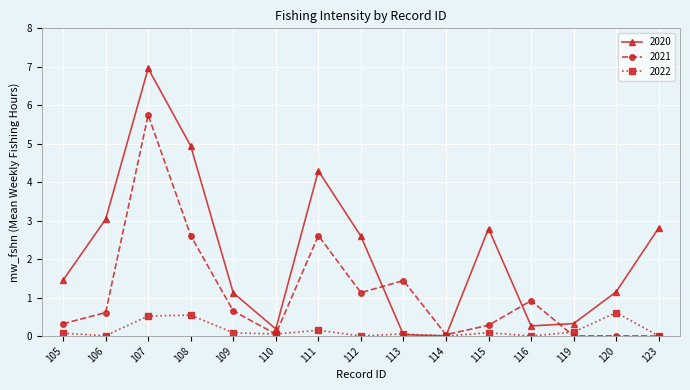

At which category does the chart reach its peak across all series?

107